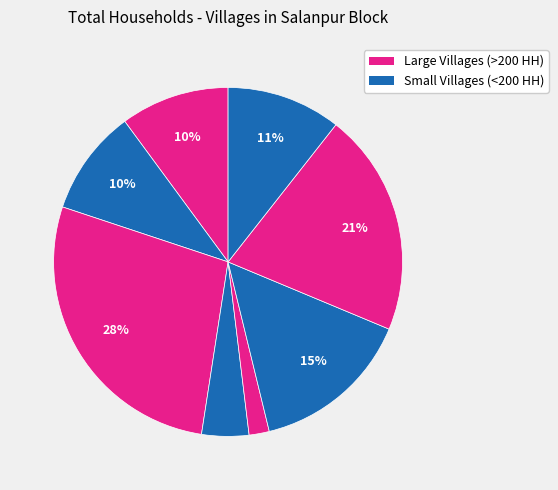

To the nearest percent, what is the average slice percentage?

12%